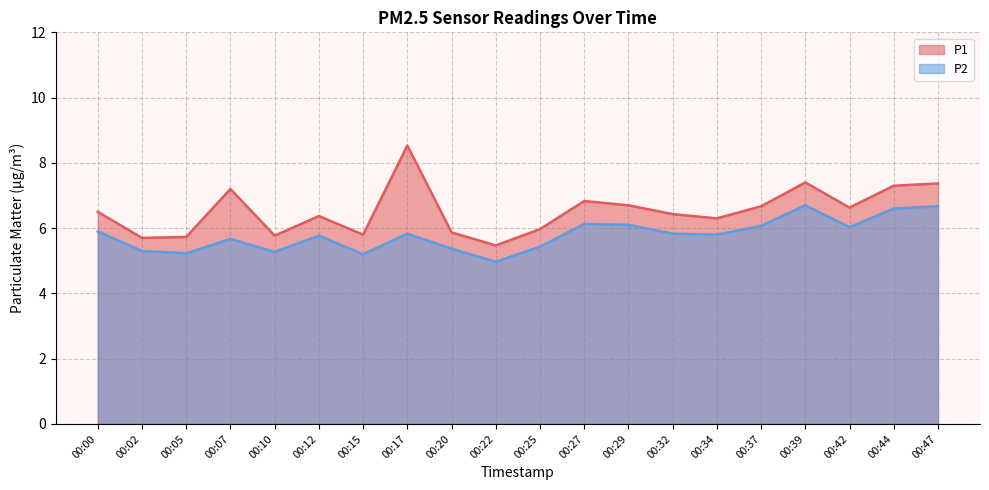

The P1 series shows 7.4 at 00:47. True or false?

True